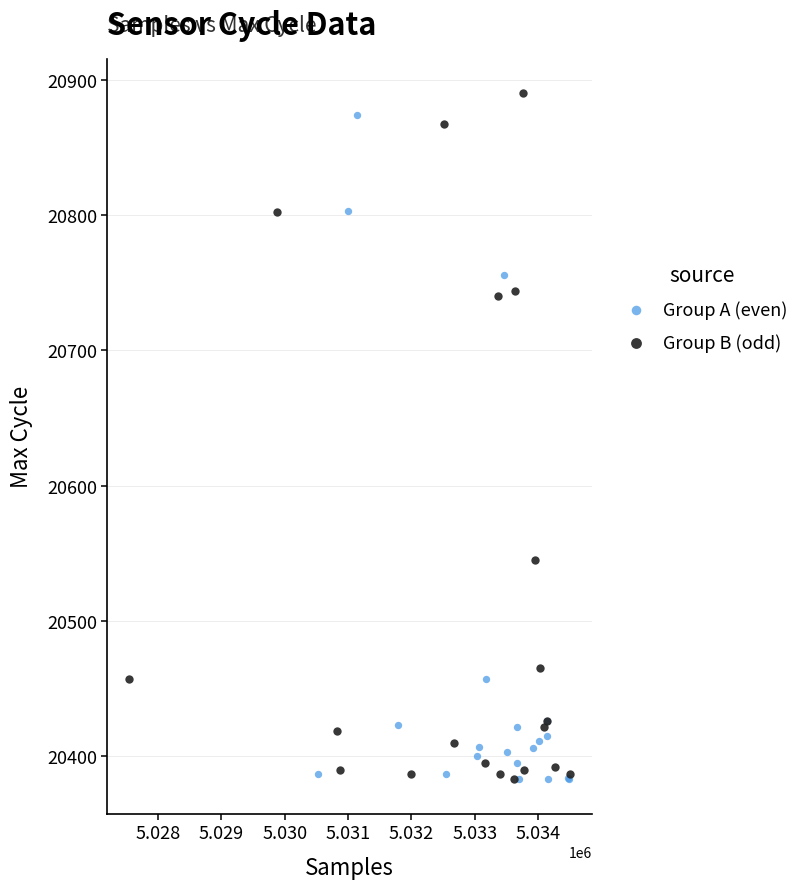

Which series reaches the maximum Y coordinate?

Group B (odd)